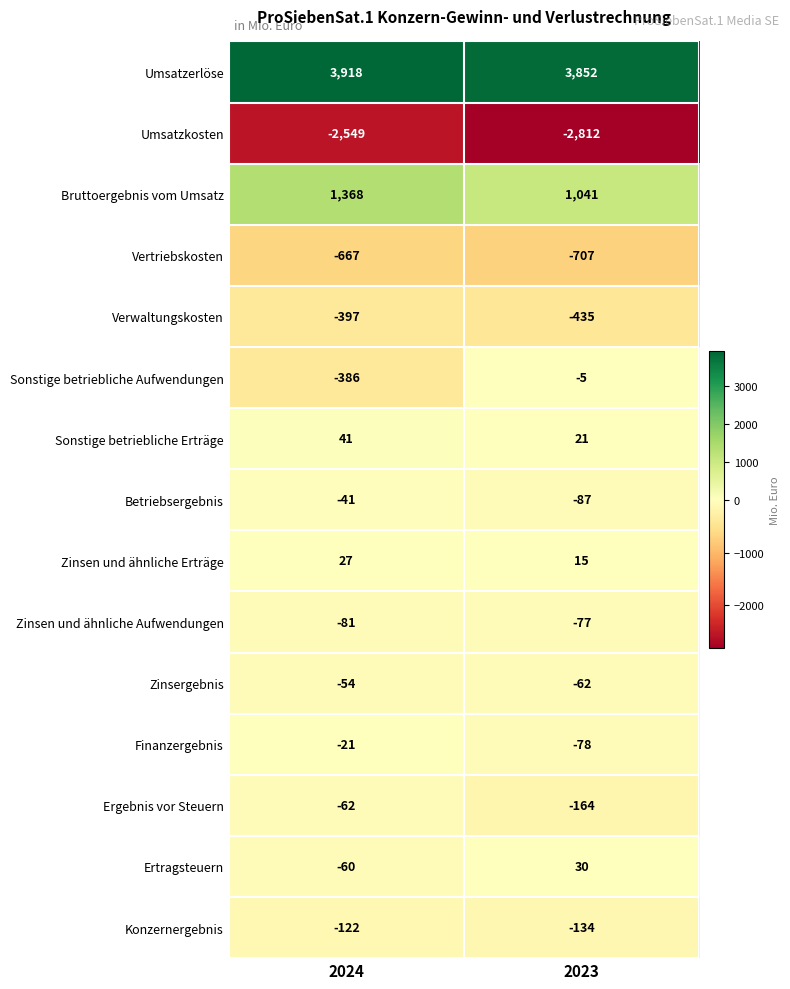

The Ertragsteuern series shows 19 at 2023. True or false?

False